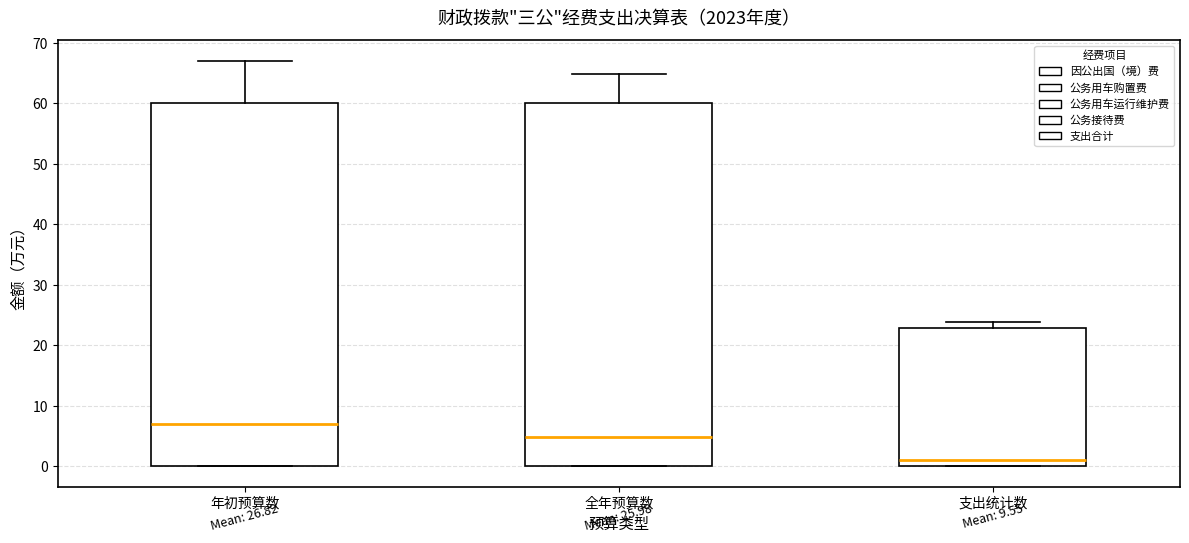

Where is the lower edge of the box for 年初预算数 on the y-axis? The values are not printed on the chart, so give them approximately, as read against the axis.

0